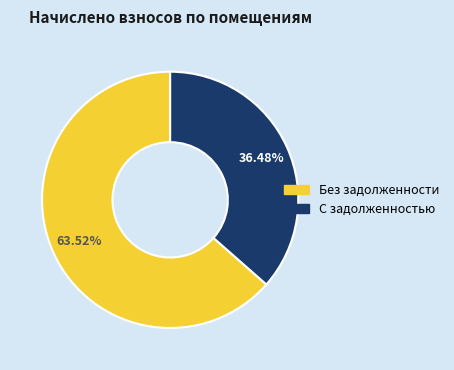

Is there a majority slice in this chart?

Yes